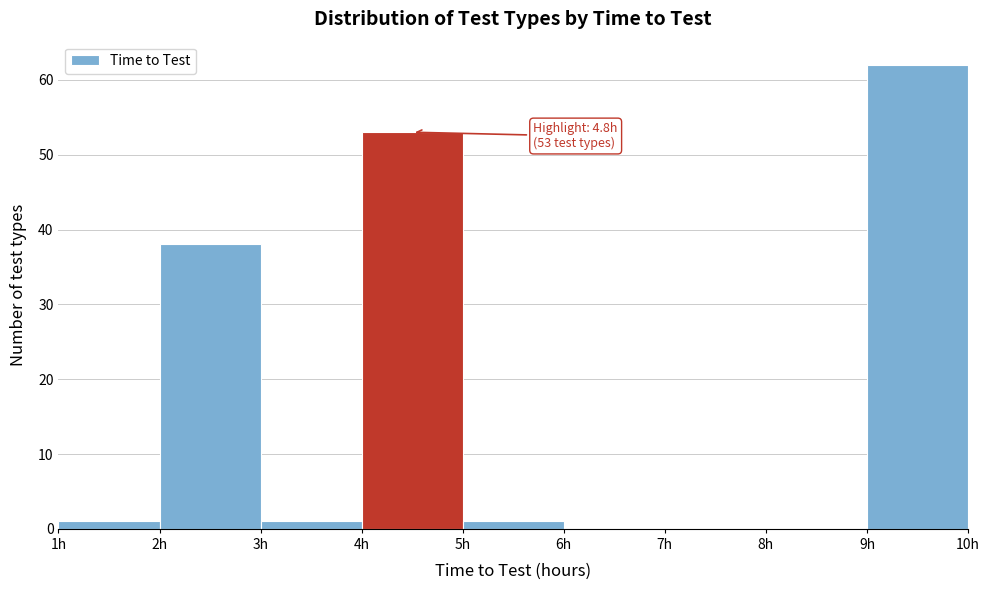

Over which range of the x-axis is the bar tallest?

9 to 10